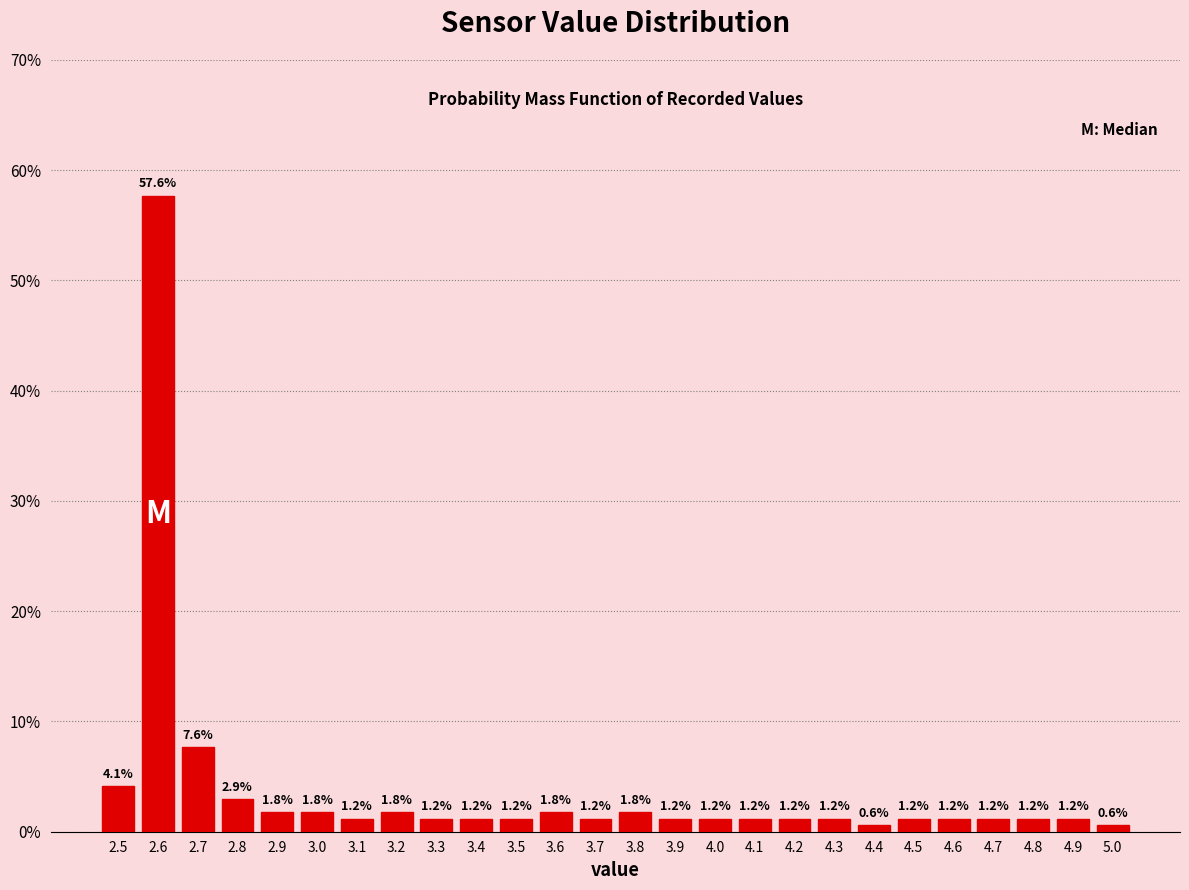

Reading left to right, list all the values displayed in this chart.

2.5=4.1	2.6=57.6	2.7=7.6	2.8=2.9	2.9=1.8	3.0=1.8	3.1=1.2	3.2=1.8	3.3=1.2	3.4=1.2	3.5=1.2	3.6=1.8	3.7=1.2	3.8=1.8	3.9=1.2	4.0=1.2	4.1=1.2	4.2=1.2	4.3=1.2	4.4=0.6	4.5=1.2	4.6=1.2	4.7=1.2	4.8=1.2	4.9=1.2	5.0=0.6